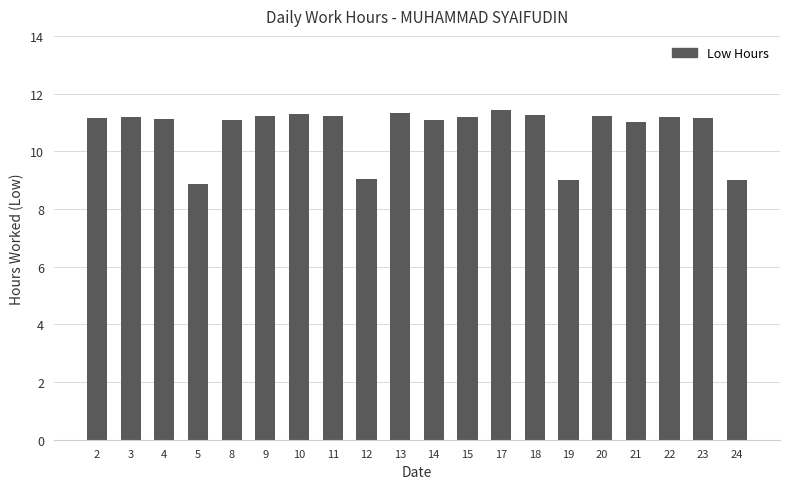

What is the value of the 7th bar from the left?

11.3